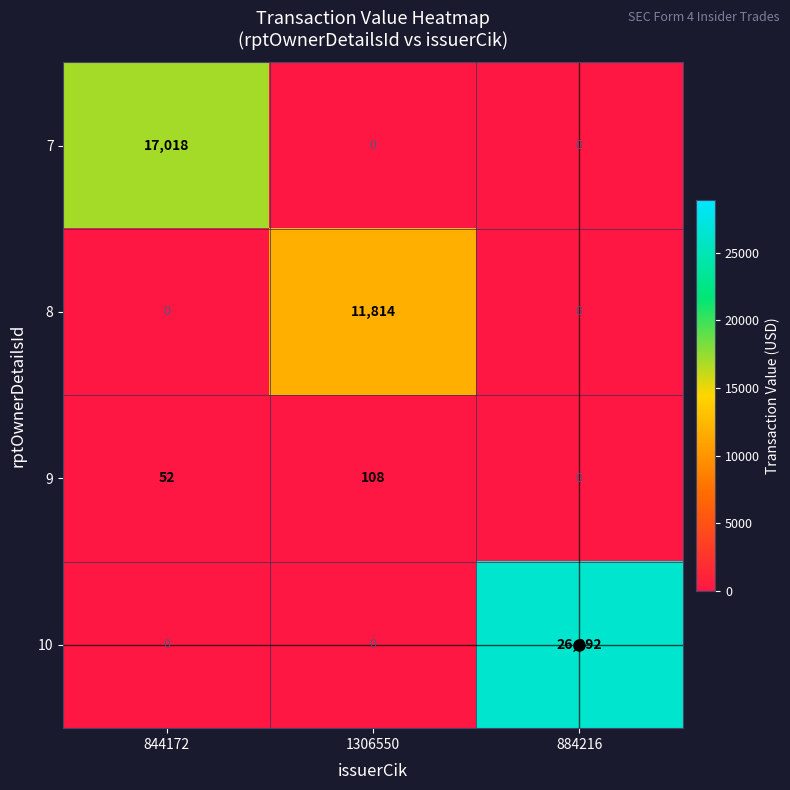

What is the maximum value for 9?

108